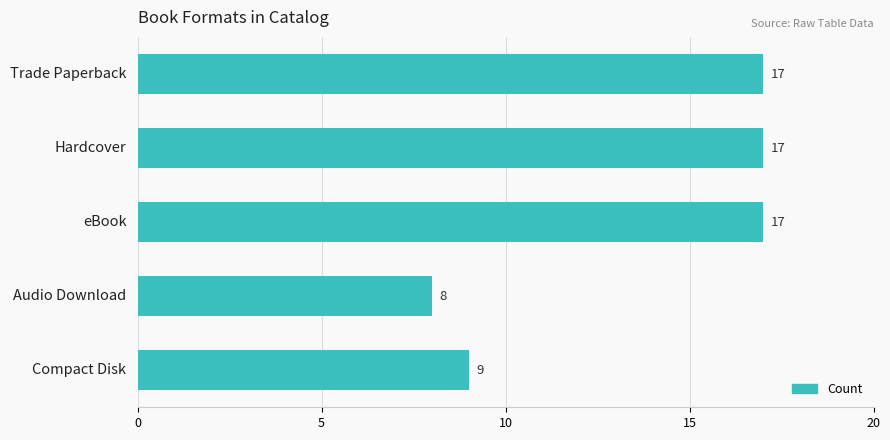

What is the maximum value shown in the chart?

17